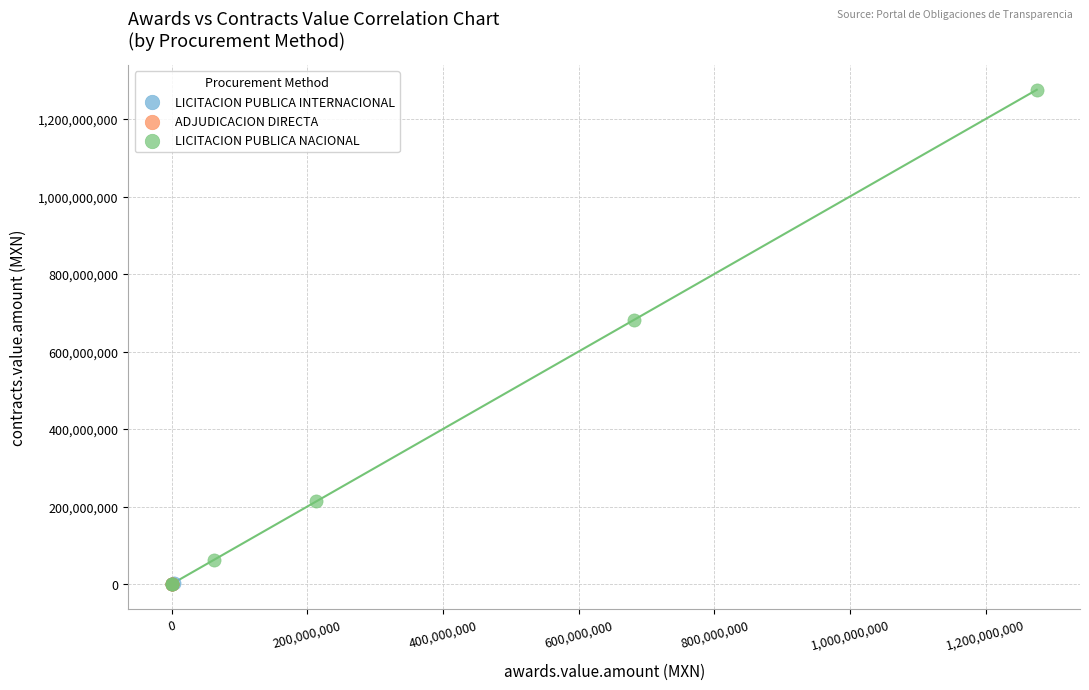

What are all the series names shown in the legend?

LICITACION PUBLICA INTERNACIONAL, ADJUDICACION DIRECTA, LICITACION PUBLICA NACIONAL